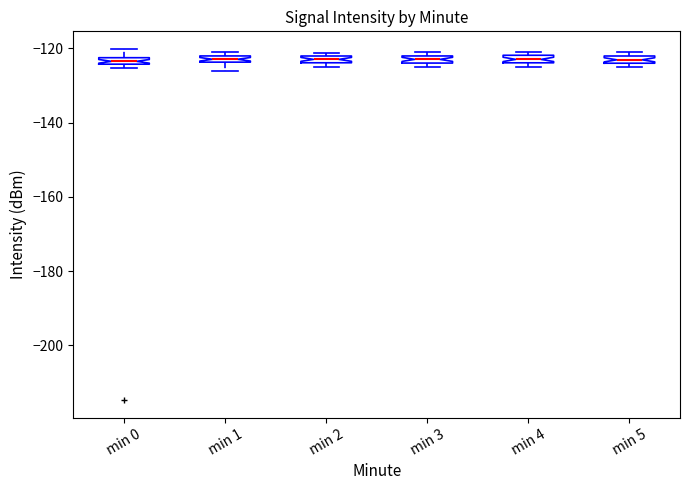

Where is the upper edge of the box for min 4 on the y-axis? The values are not printed on the chart, so give them approximately, as read against the axis.

-122